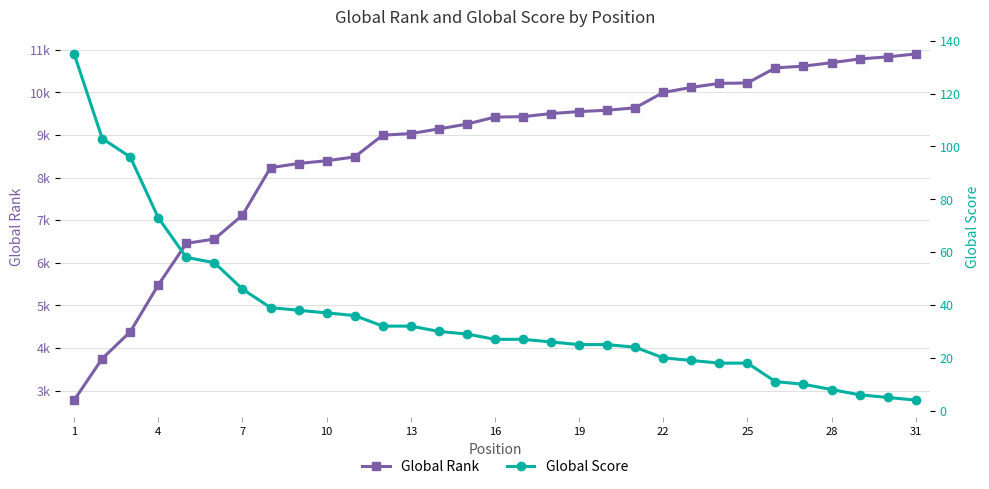

Which category has the highest value in the Global Score series?

1